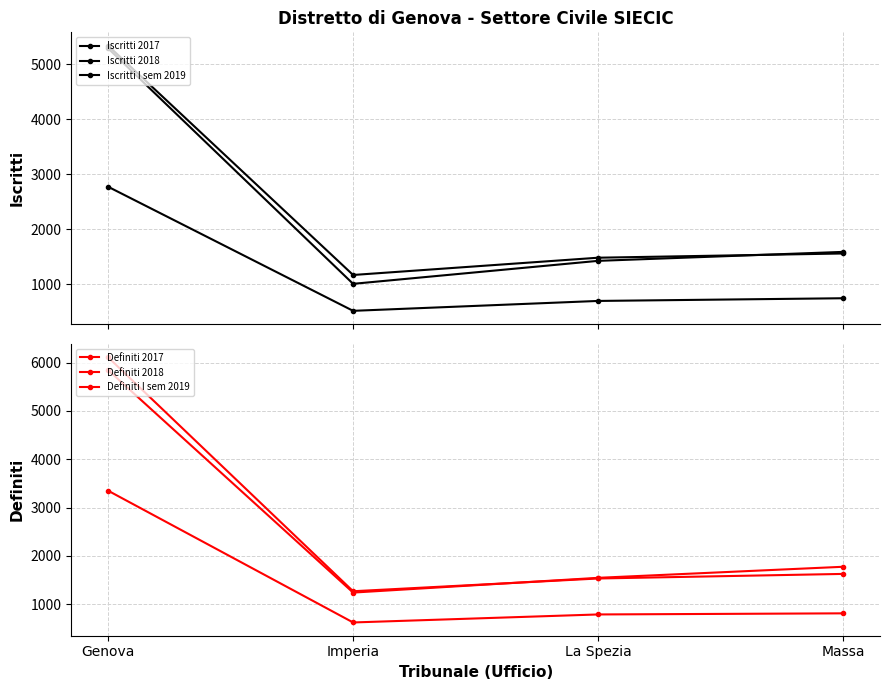

Which category has the highest value across all series?

Genova